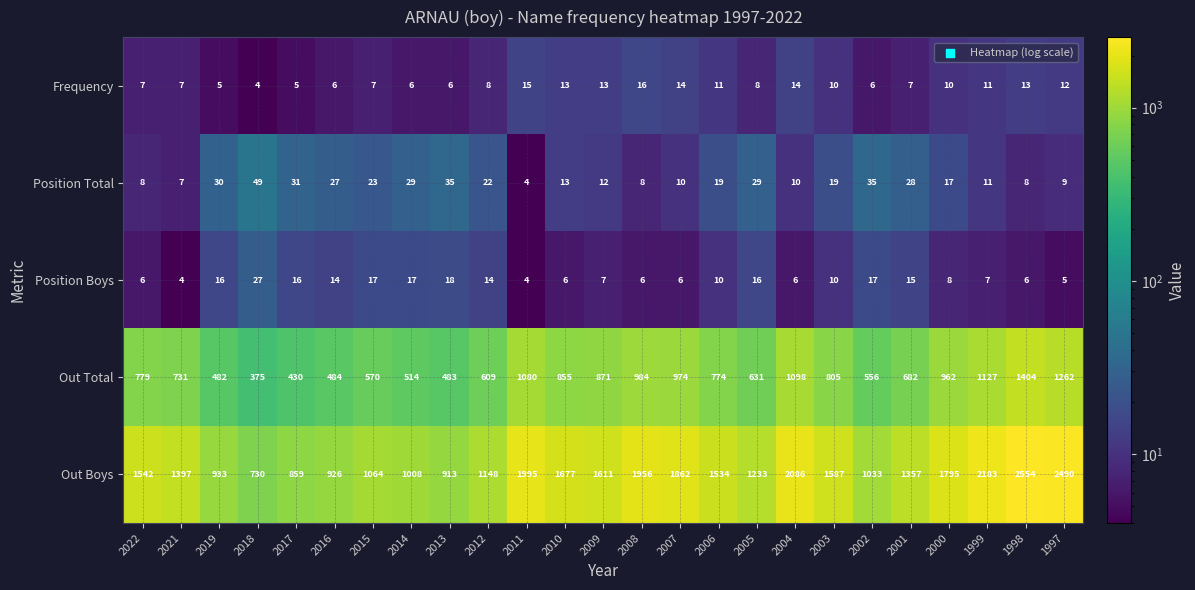

What is the sum of all Out Boys values?

37473